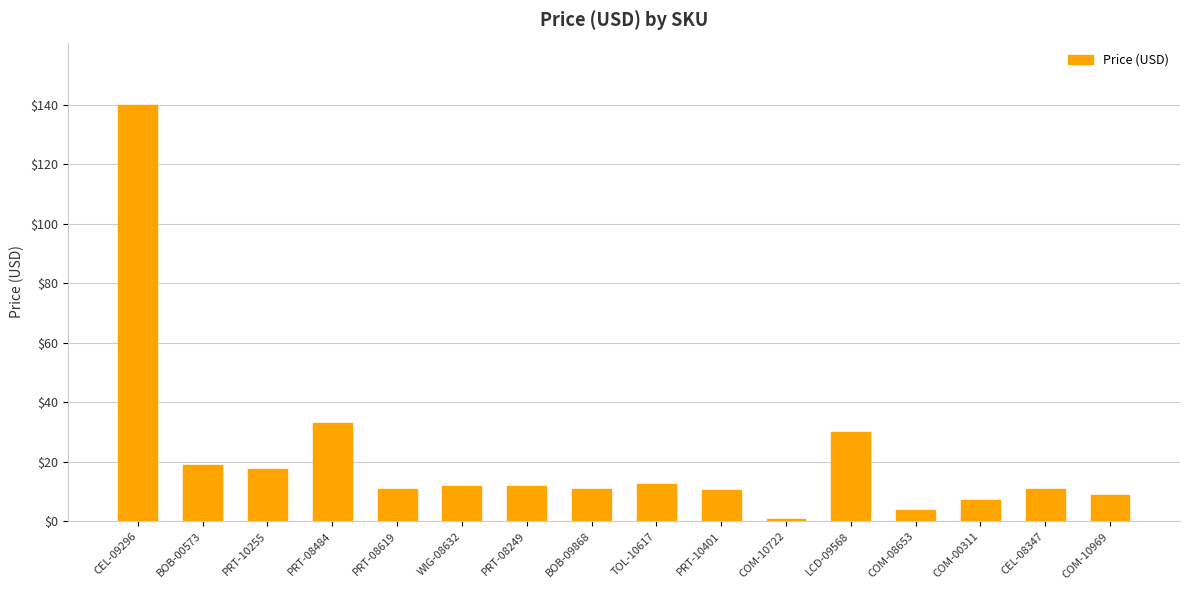

What is the label of the 11th bar from the left?

COM-10722